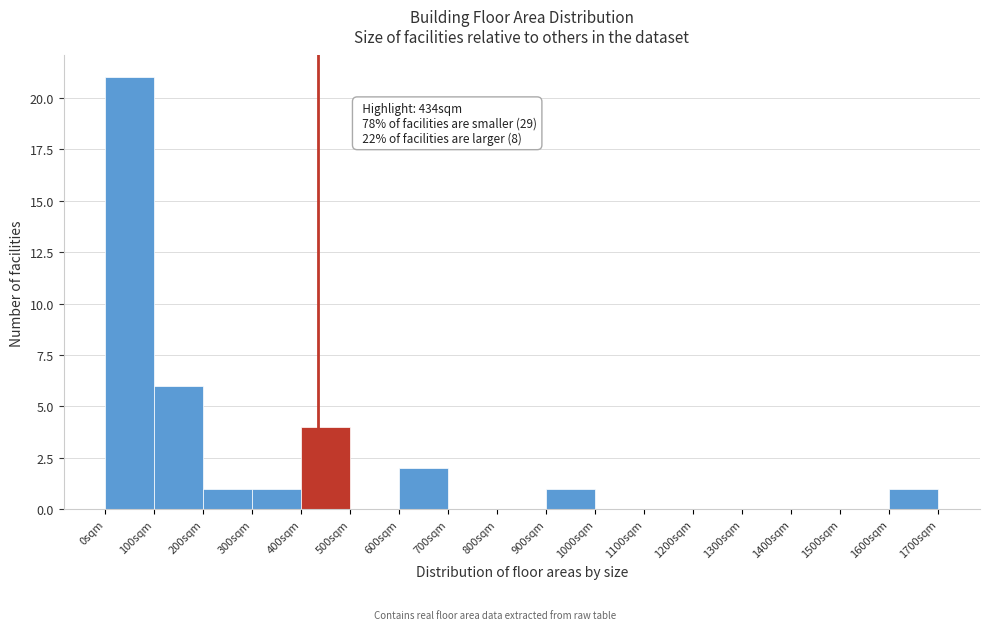

Over which range of the x-axis is the bar tallest?

0 to 100